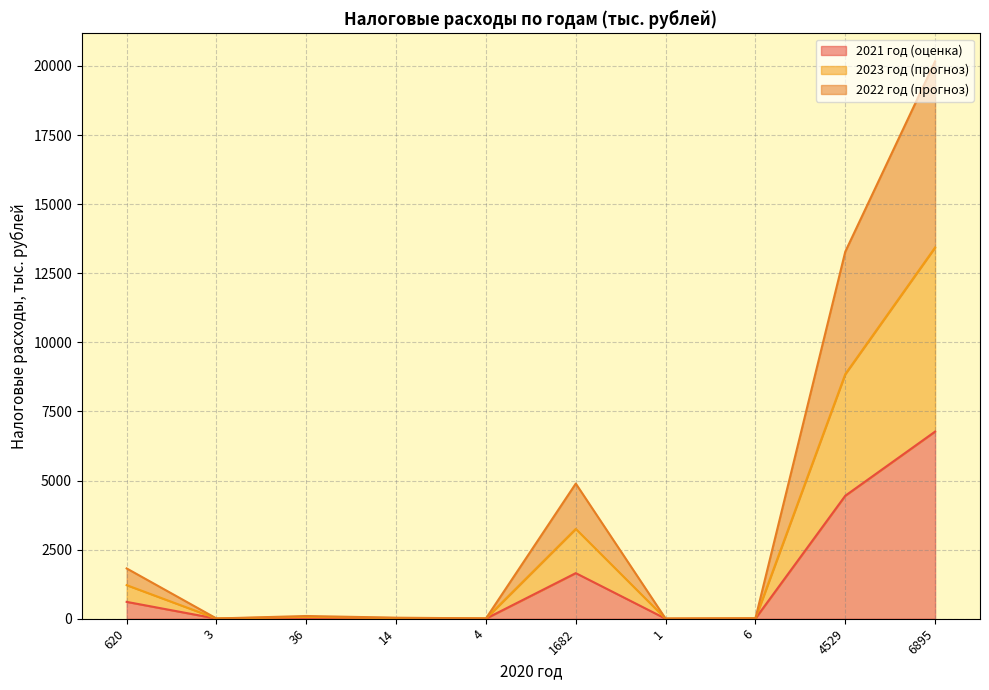

How many lines are shown in the chart?

3